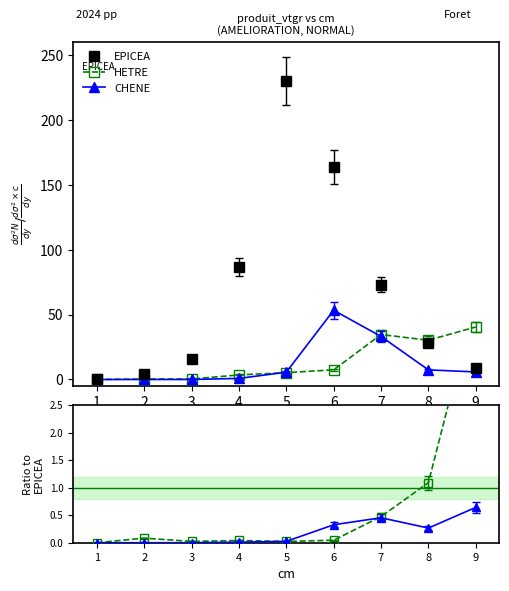

At which label is EPICEA closest to 115?

4